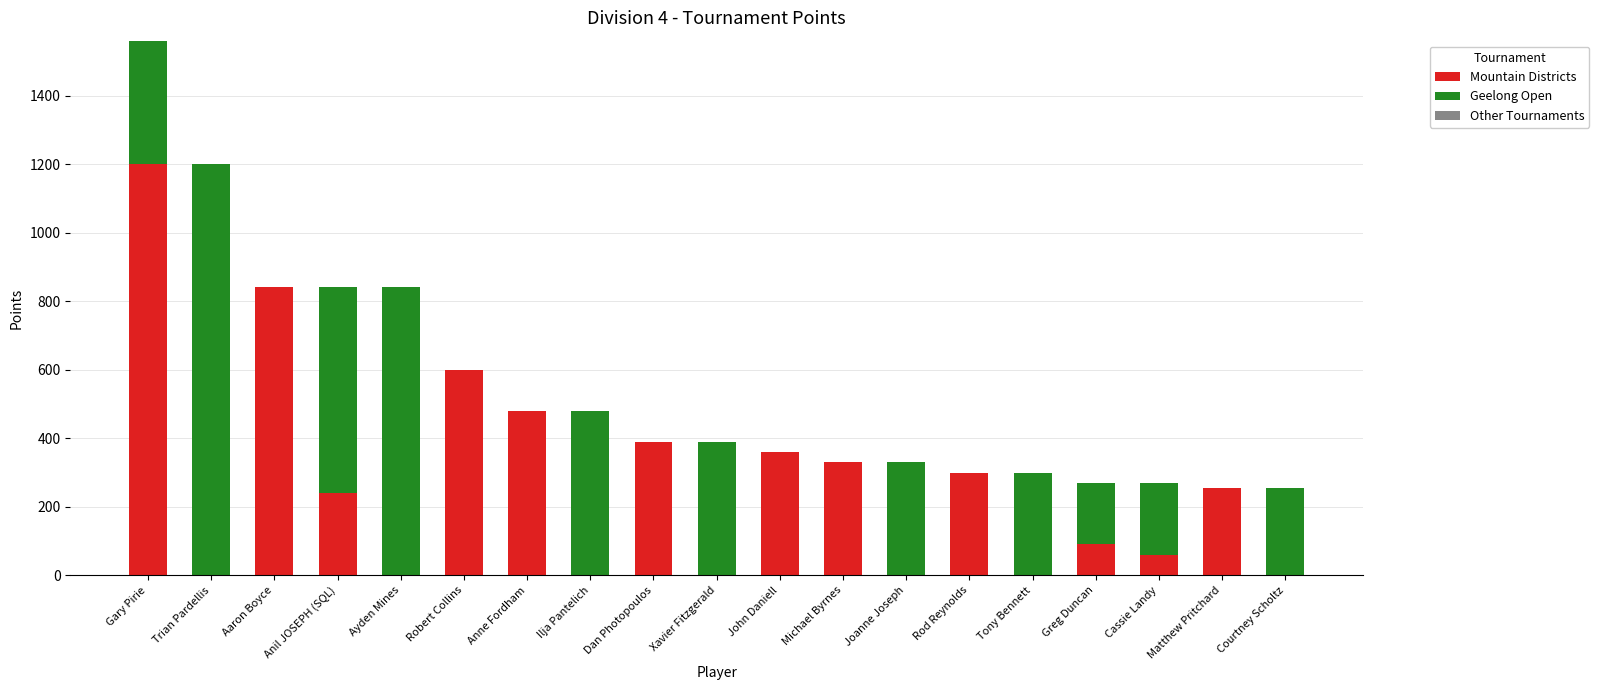

What is the highest value of the Mountain Districts series?

1200